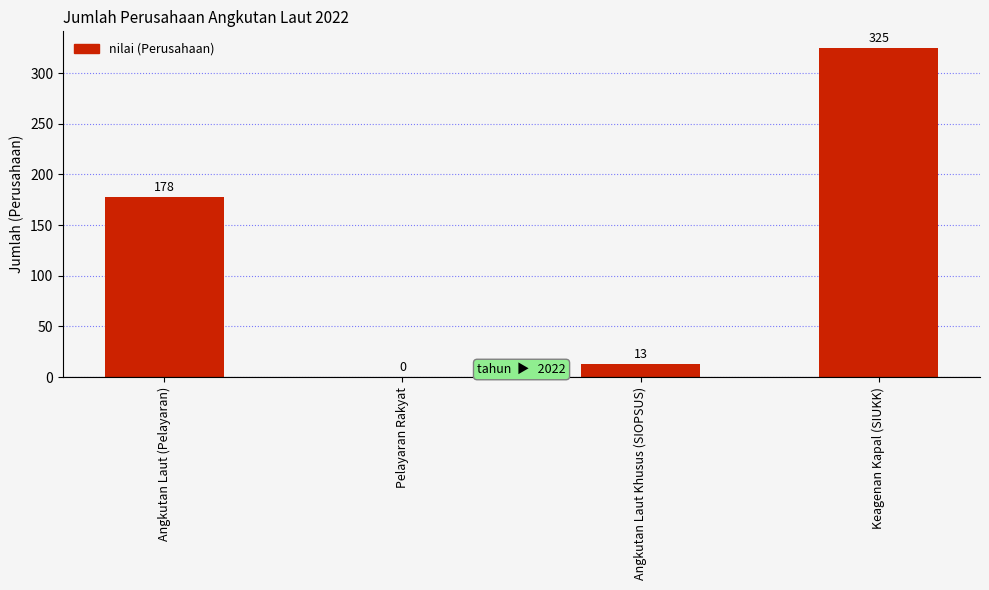

The value at Angkutan Laut Khusus (SIOPSUS) is 13. True or false?

True